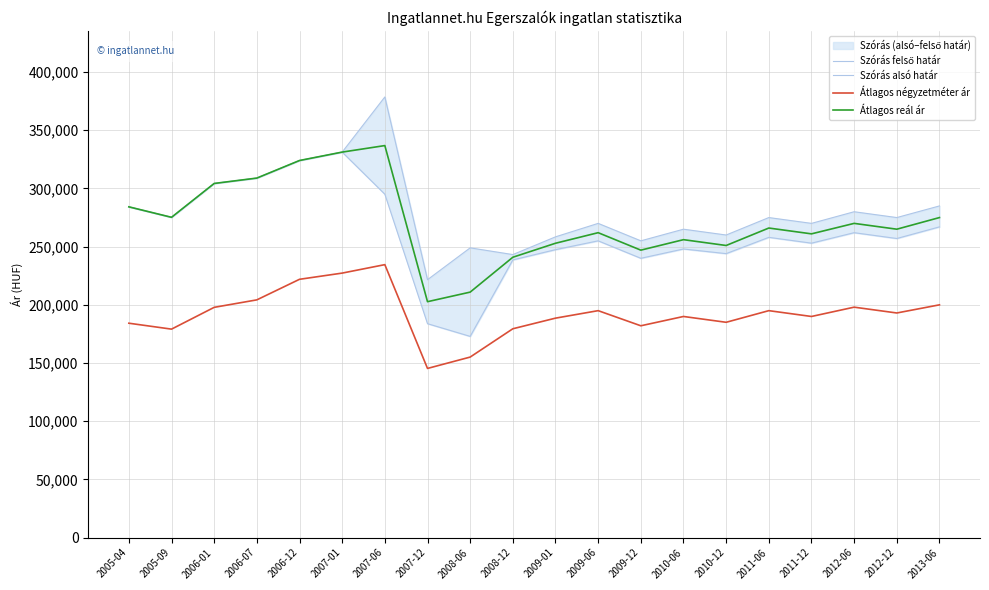

At how many categories does at least one series exceed 329851?

2